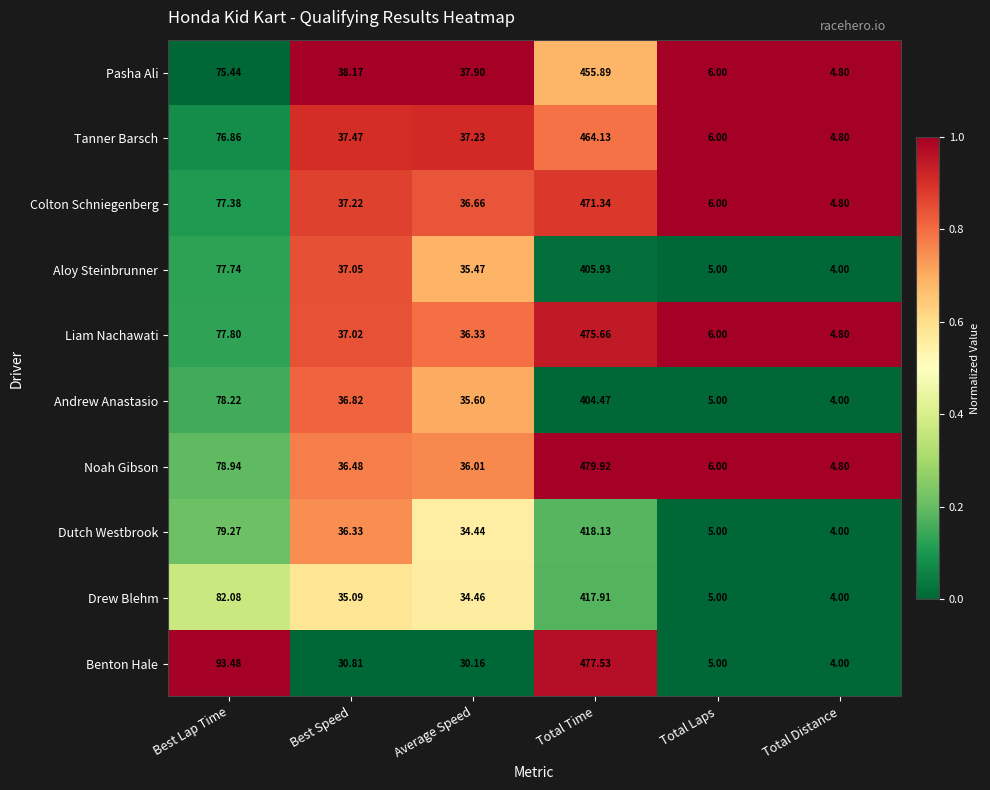

Which series has the widest spread of values?

Noah Gibson